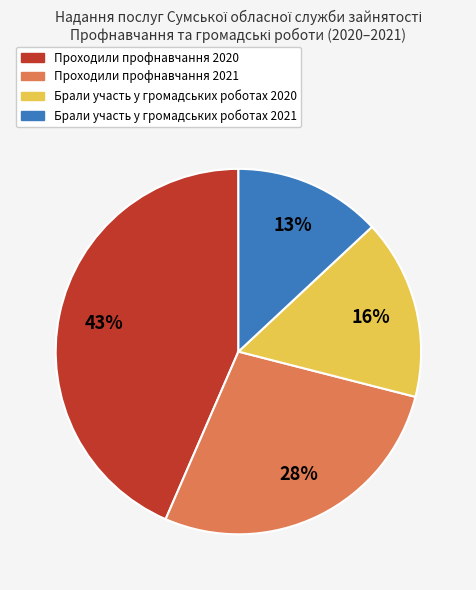

Is there any slice that represents more than half of the pie?

No